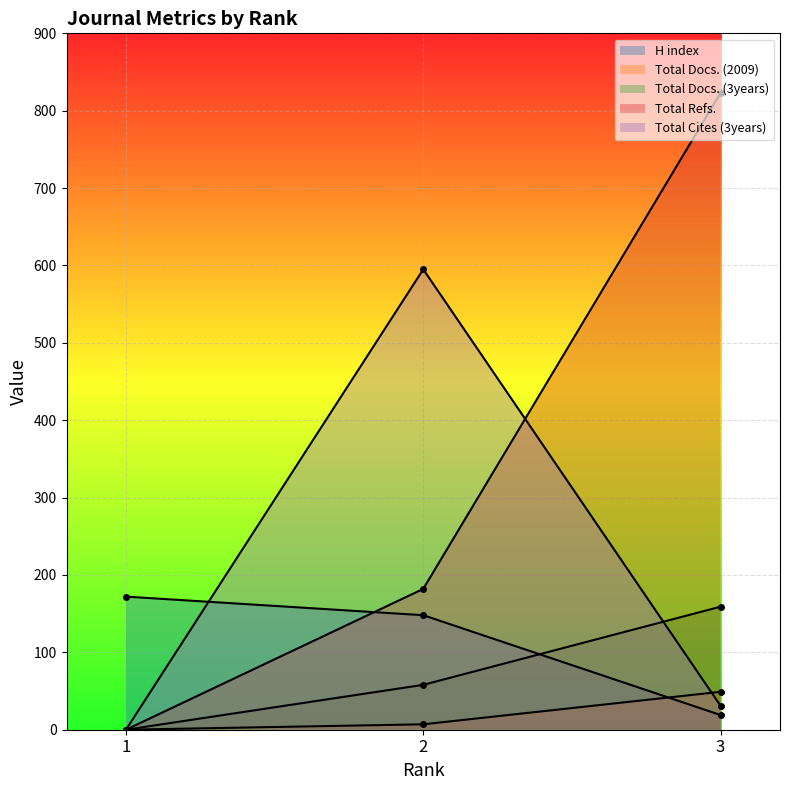

Is the value of Total Cites (3years) at 2 greater than the value of Total Docs. (2009) at 2?

Yes